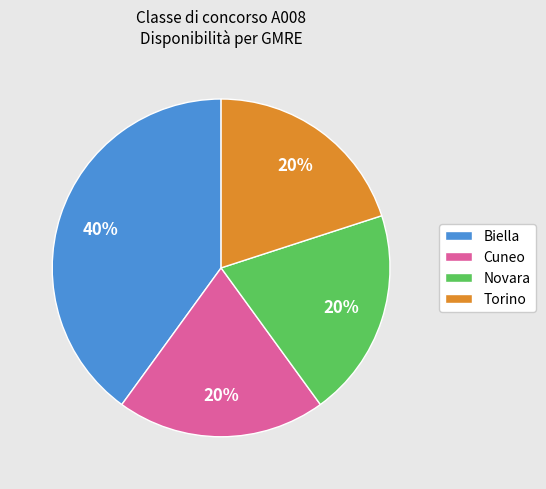

Which category has the biggest portion of the pie?

Biella